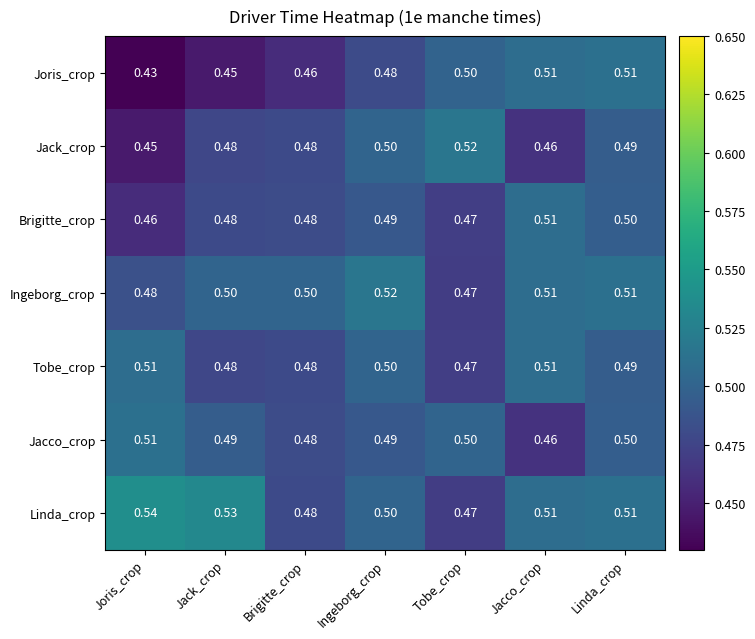

Which series has the largest range (max minus min)?

Joris_crop